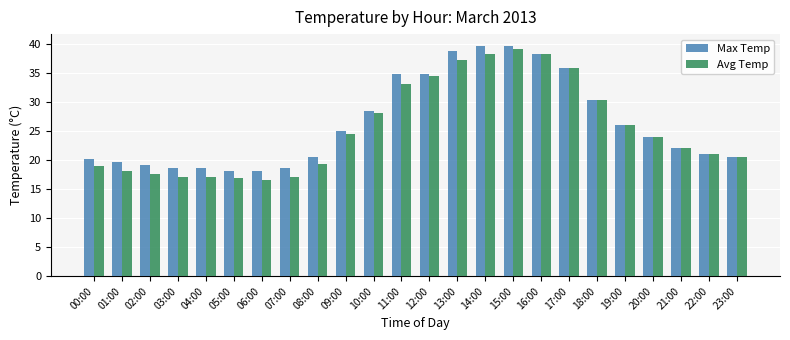

Which series has the largest total across all categories?

Max Temp